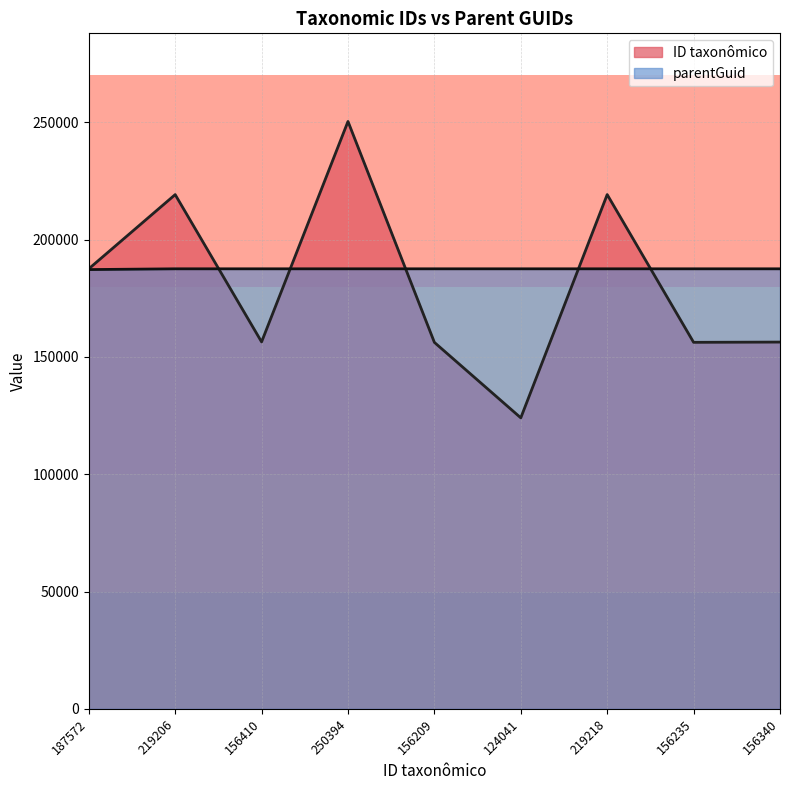

What is the value of the parentGuid point at the 5th from the left?

187572